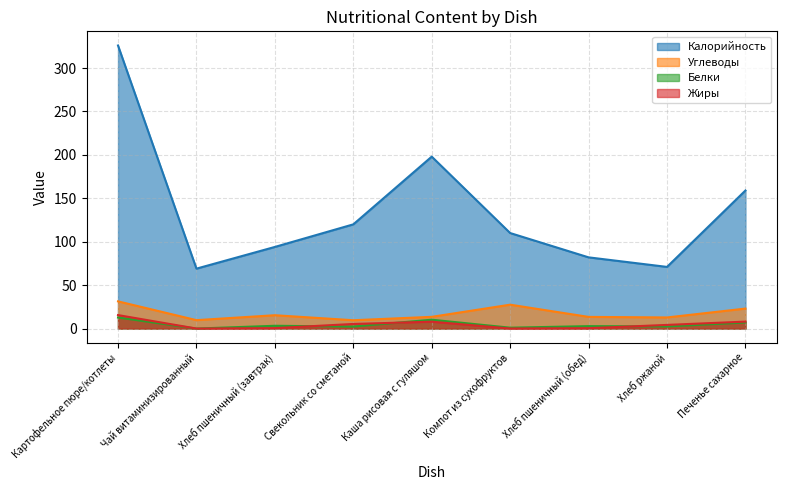

True or false: Калорийность and Белки intersect in this chart.

False